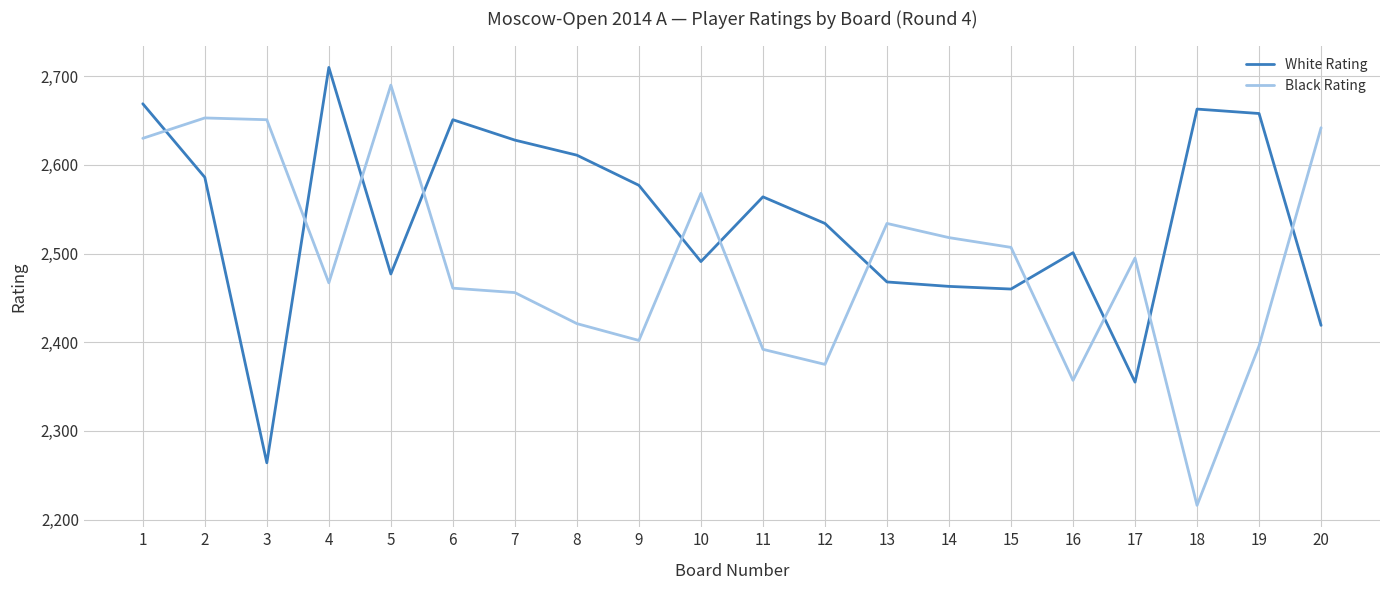

What is the sum of the Black Rating values at 9 and 15?

4909